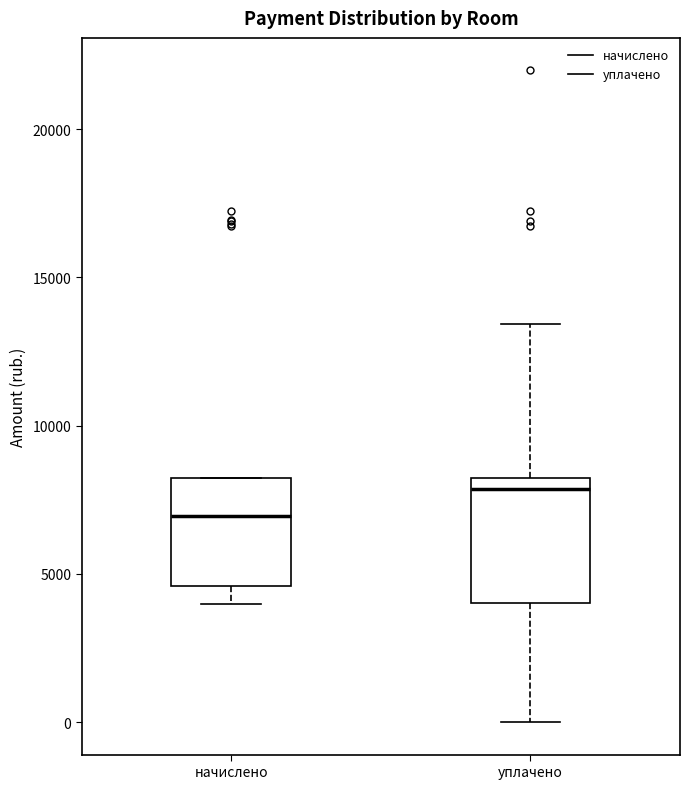

Which box's median line is the lowest?

начислено